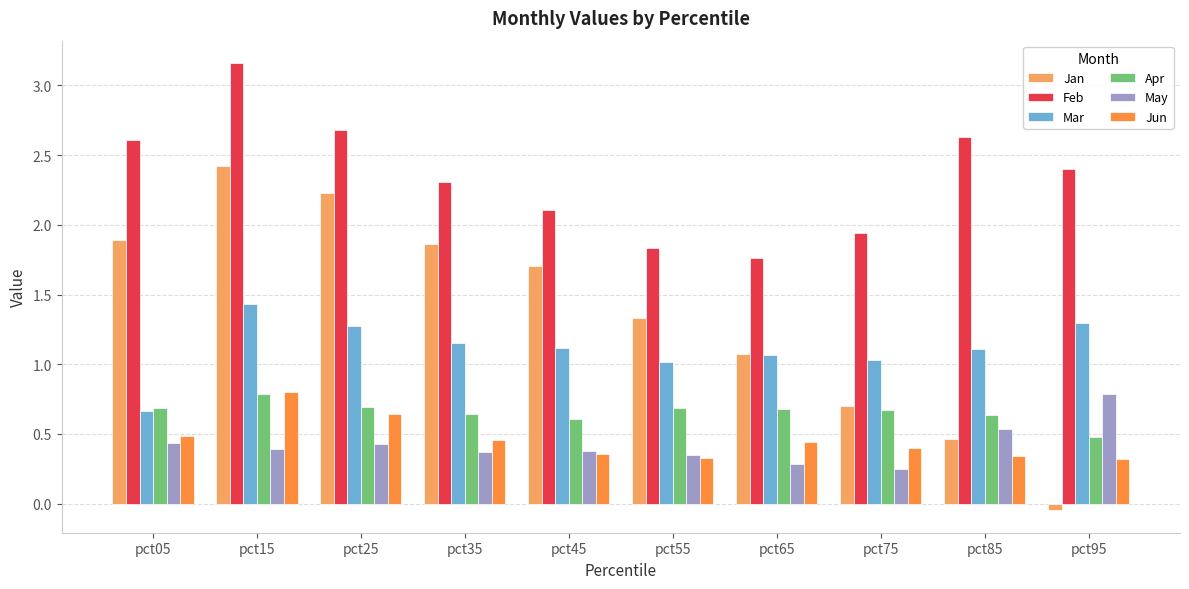

What is the difference between the maximum and minimum values in the Jan series?

2.5